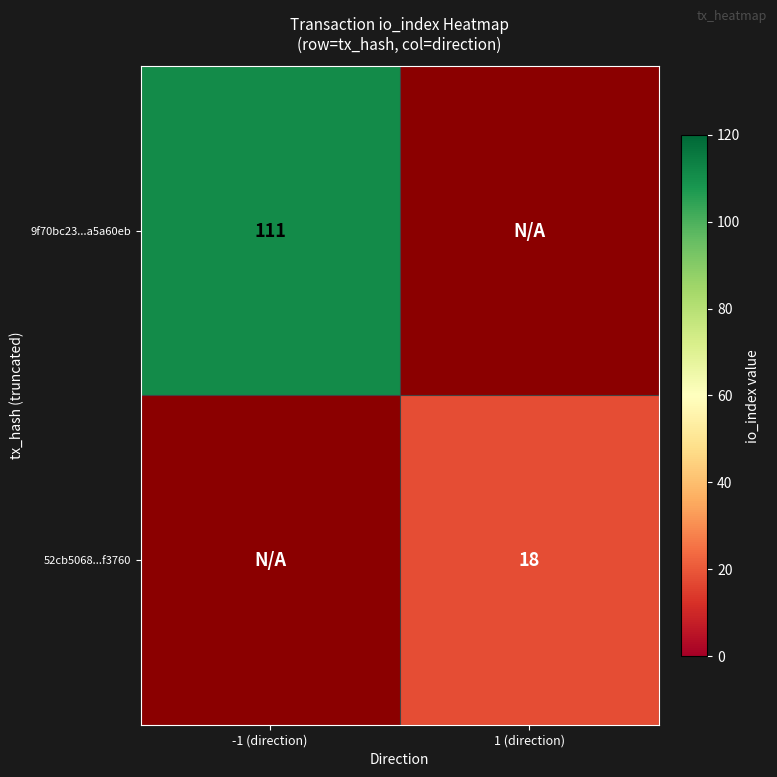

Which category has the highest value across all series?

-1 (direction)